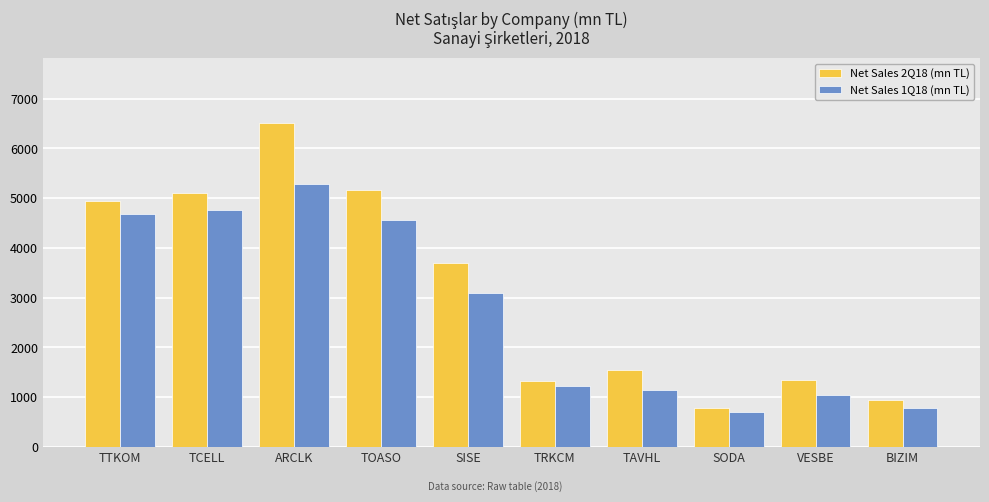

Which series changed the most between TTKOM and BIZIM?

Net Sales 2Q18 (mn TL)